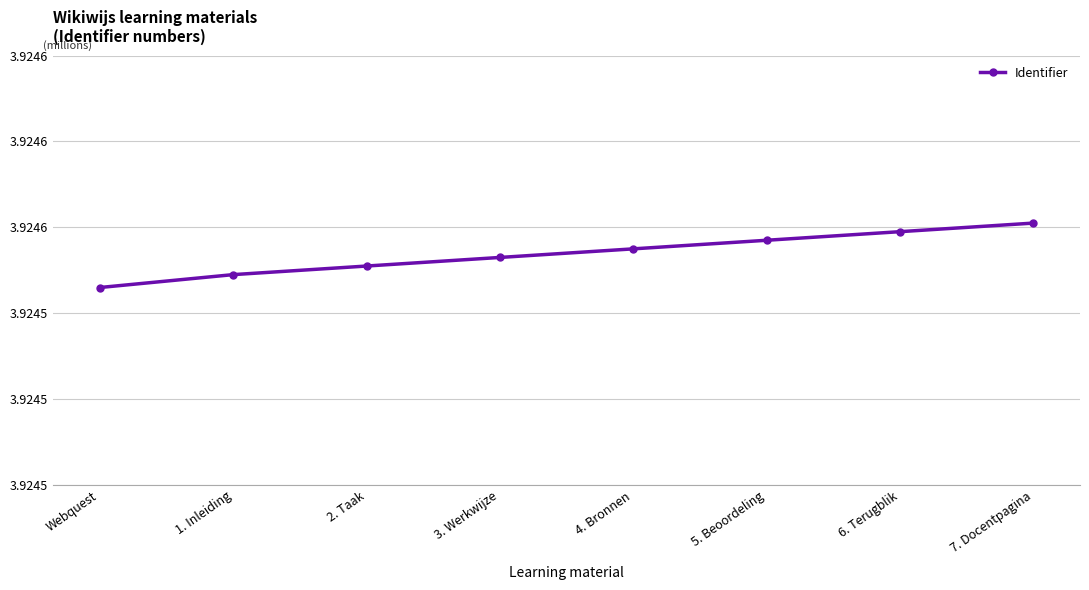

Does the chart display data point markers on the line(s)?

Yes